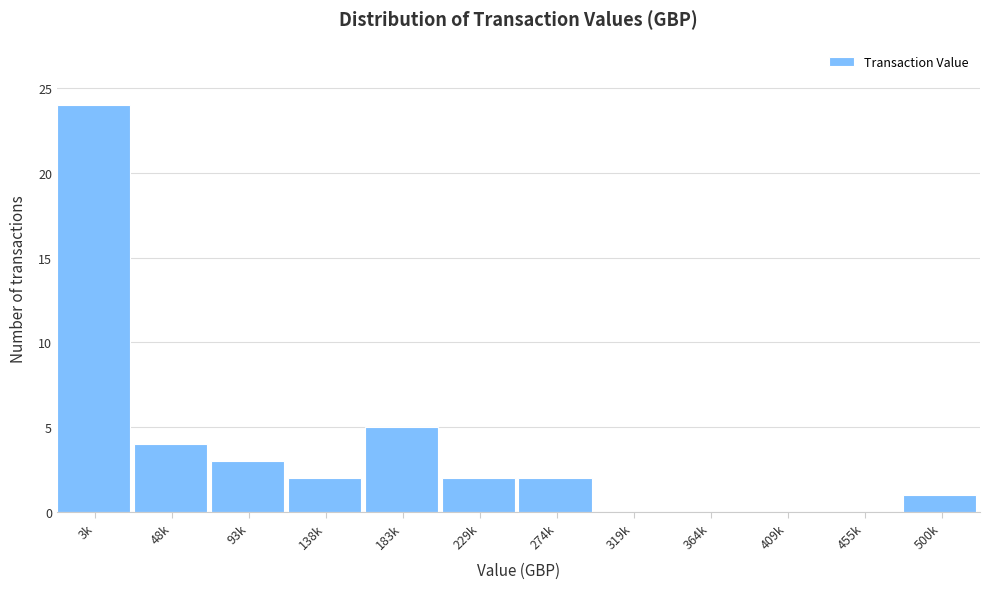

Reading left to right, transcribe all the data shown in this chart.

3k=24	48k=4	93k=3	138k=2	183k=5	229k=2	274k=2	319k=0	364k=0	409k=0	455k=0	500k=1